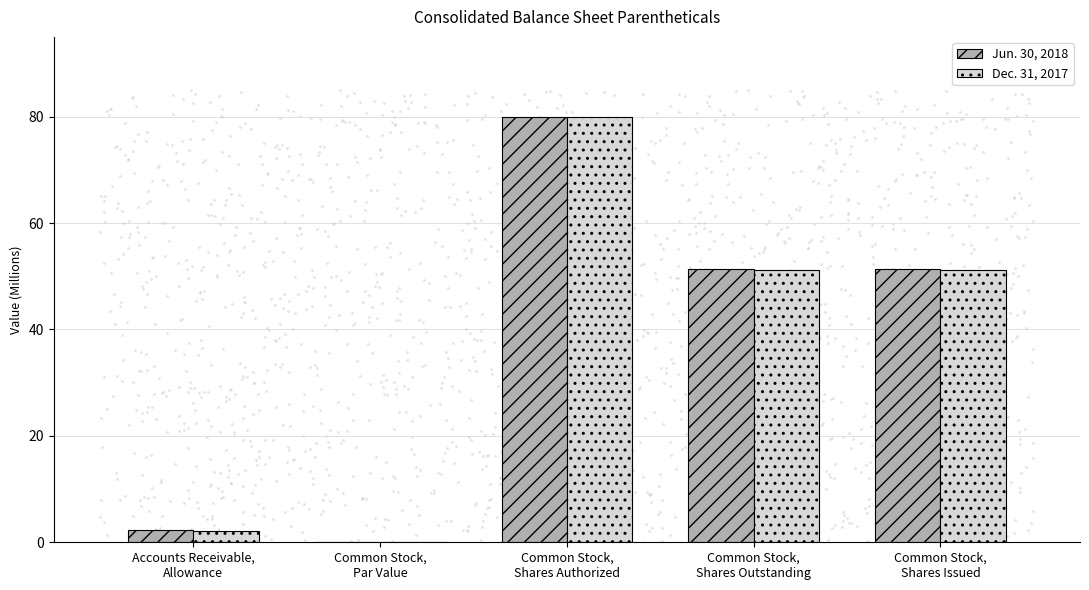

Which series reaches the maximum Y coordinate?

Jun. 30, 2018